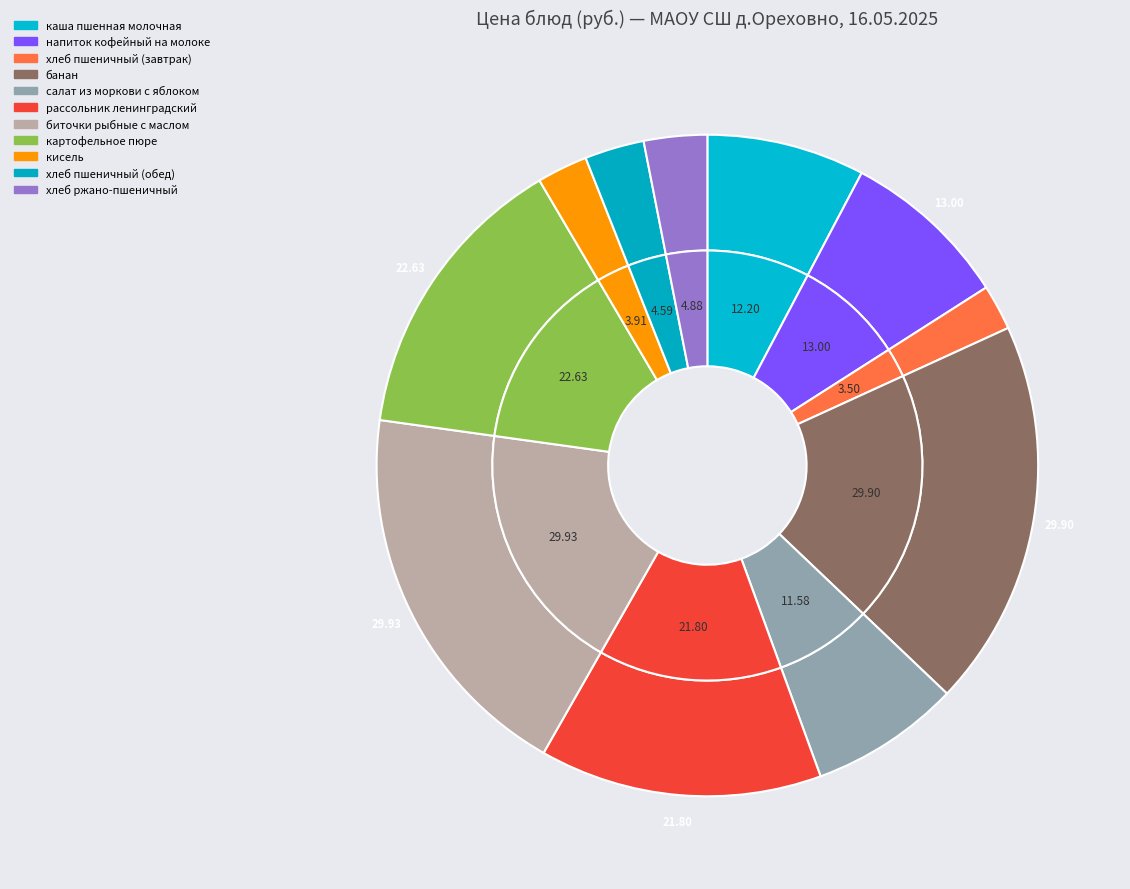

How much of the chart is everything except кисель?

97.5%